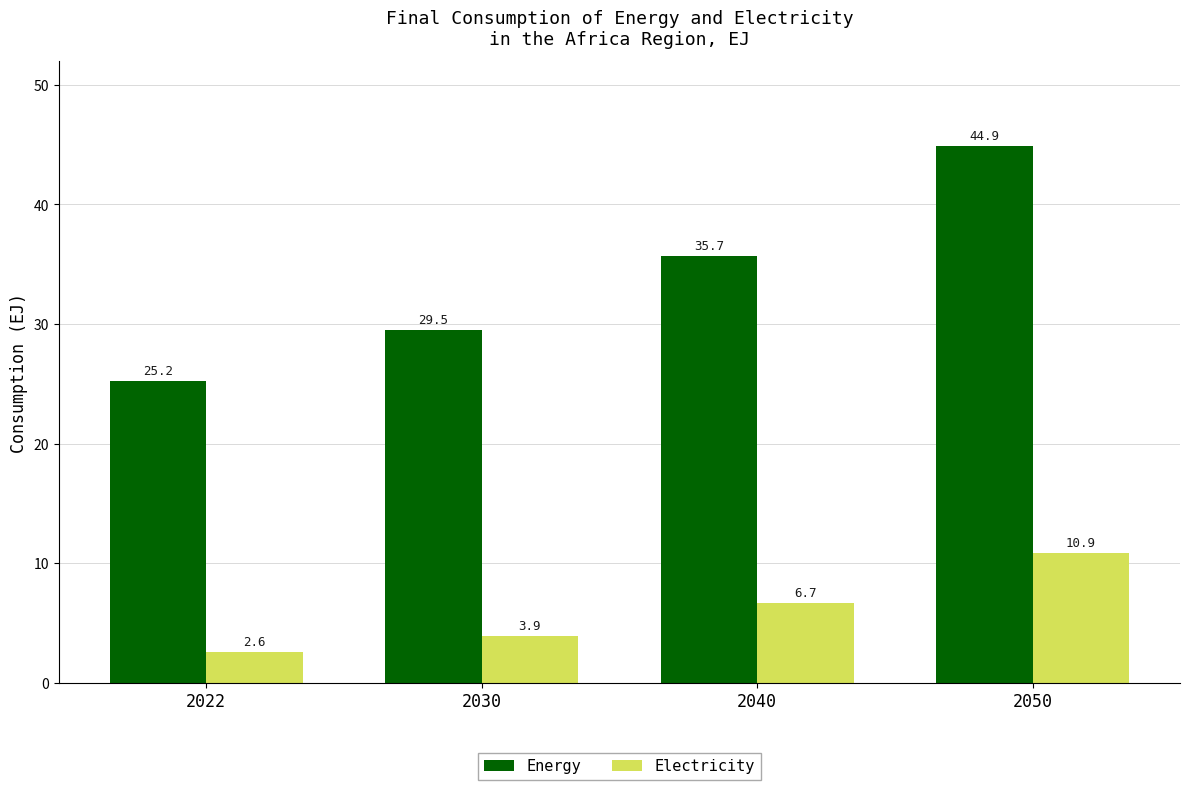

How many categories are shown in the chart?

4